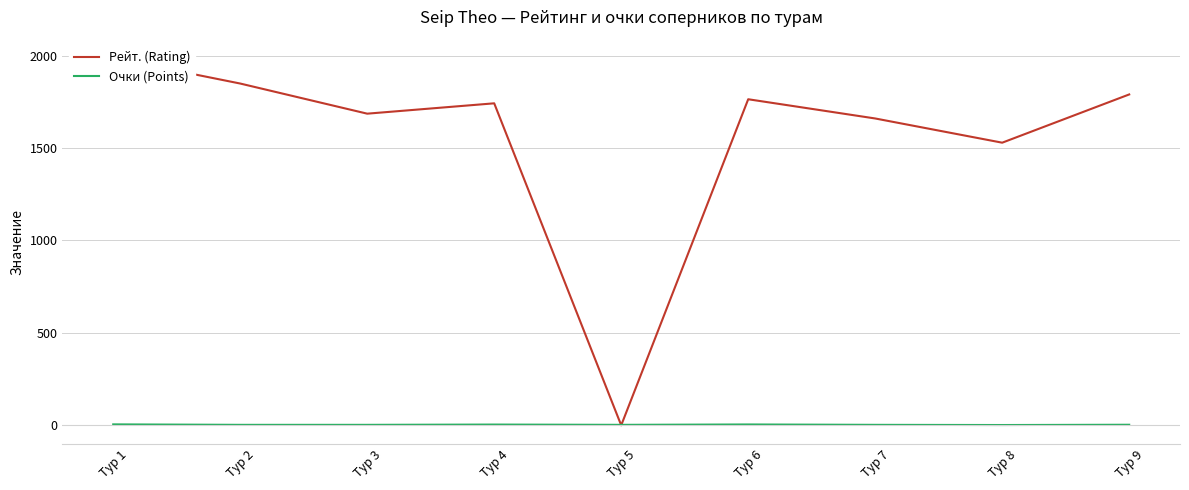

True or false: Рейт. (Rating) and Очки (Points) cross at least once.

True